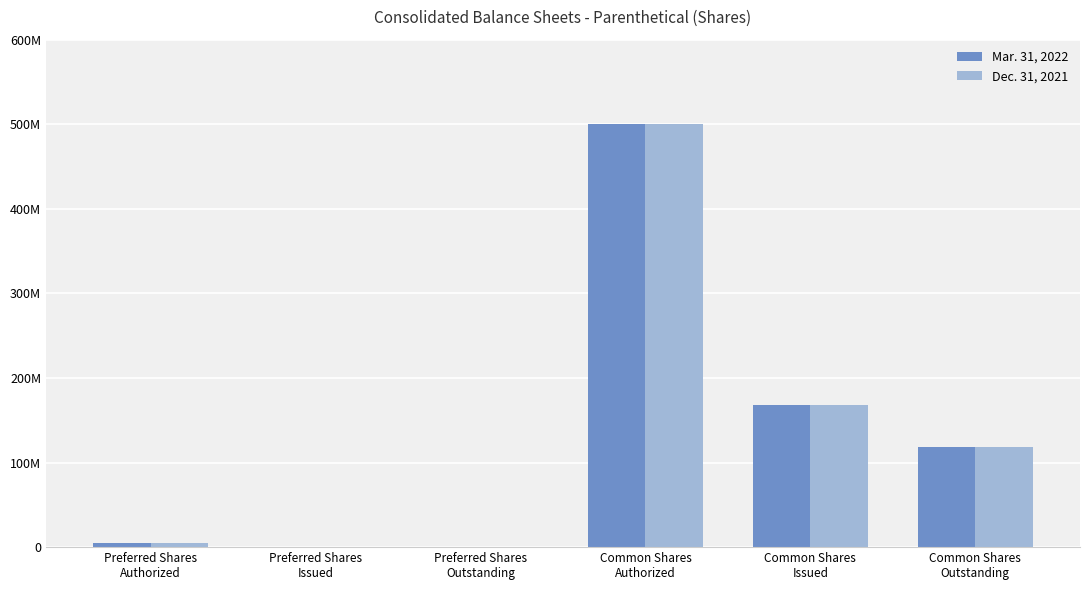

At which category does the chart reach its minimum across all series?

Preferred Shares
Issued